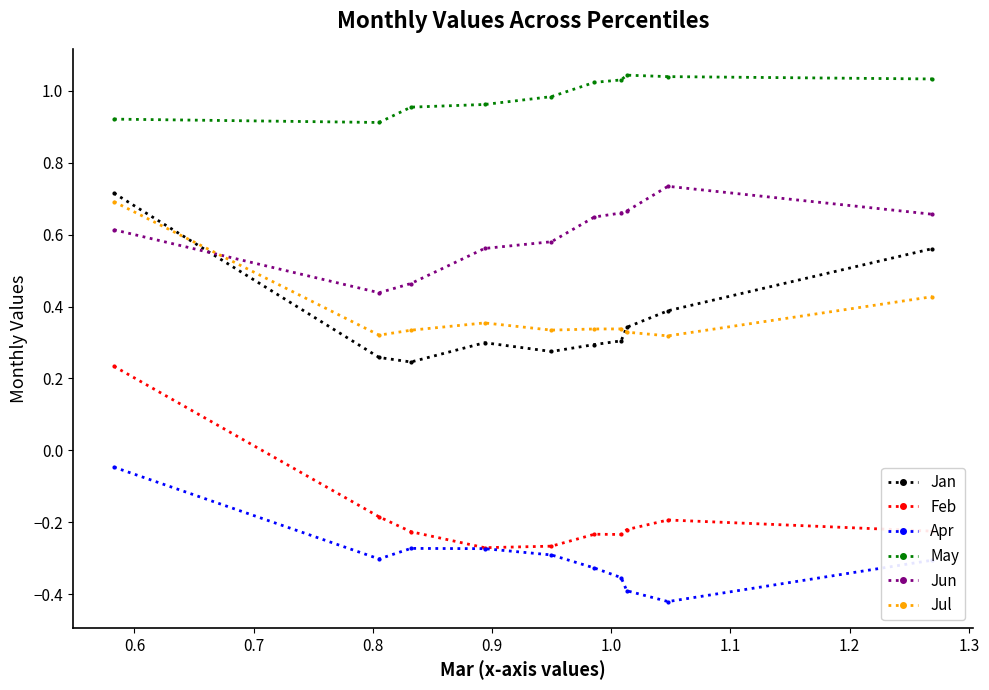

True or false: Apr and Jan intersect in this chart.

False